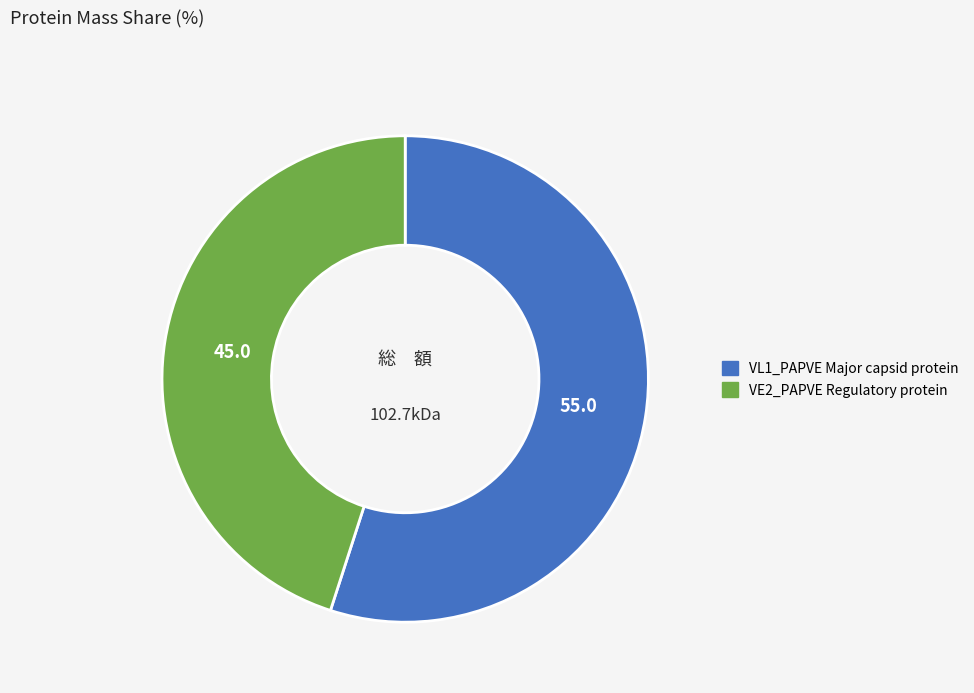

Does any single category account for the majority?

Yes